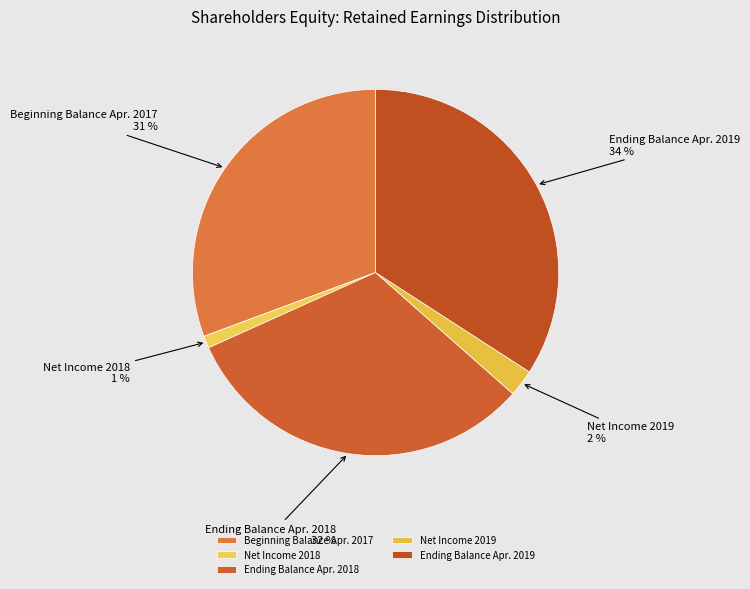

Is Beginning Balance Apr. 2017 the majority of the pie?

No